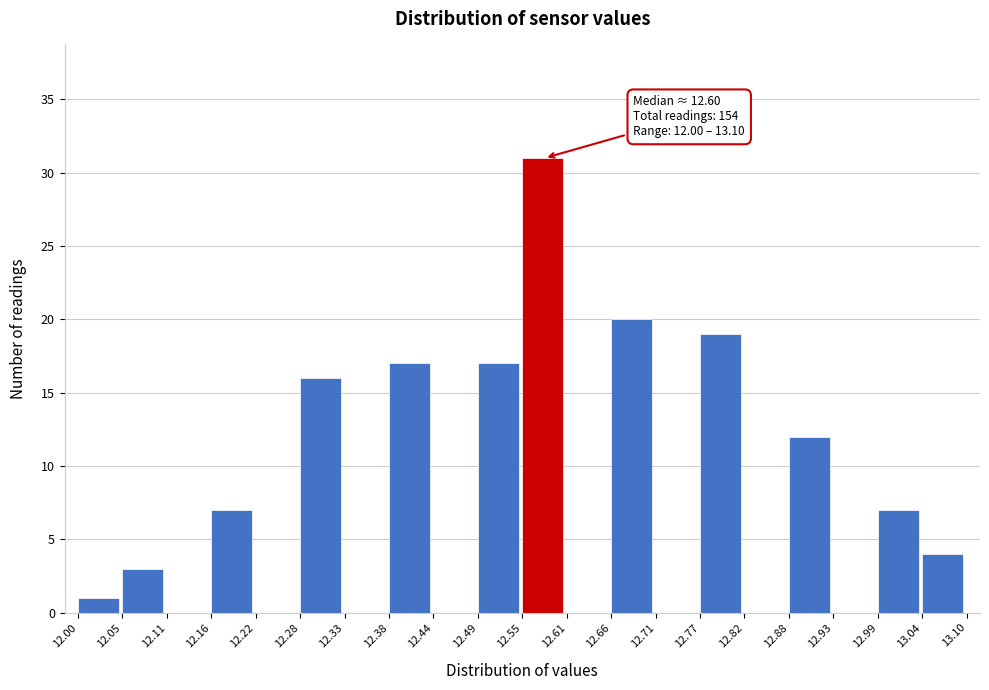

Over which range of the x-axis is the bar tallest?

12.55 to 12.61